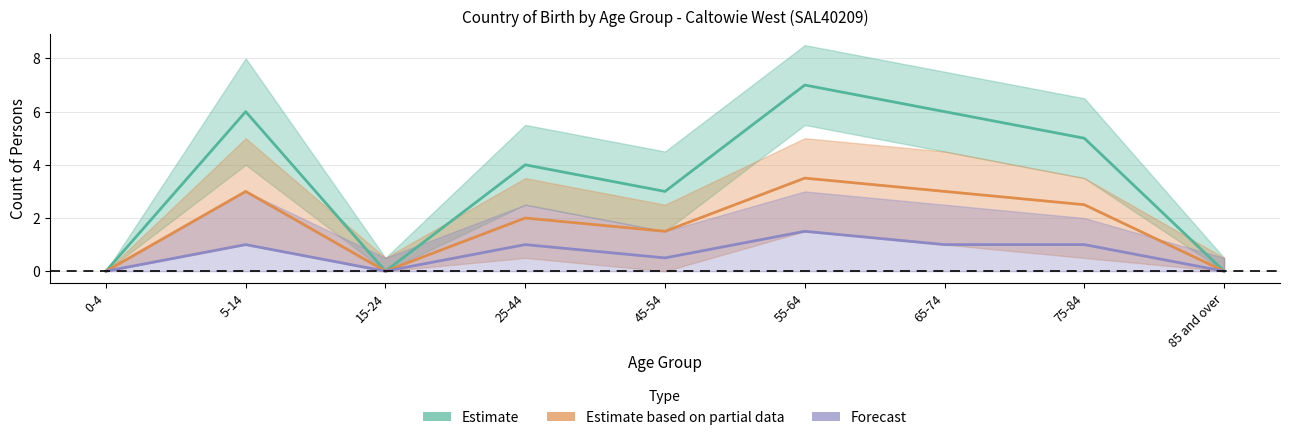

How many series are shown in this chart?

3